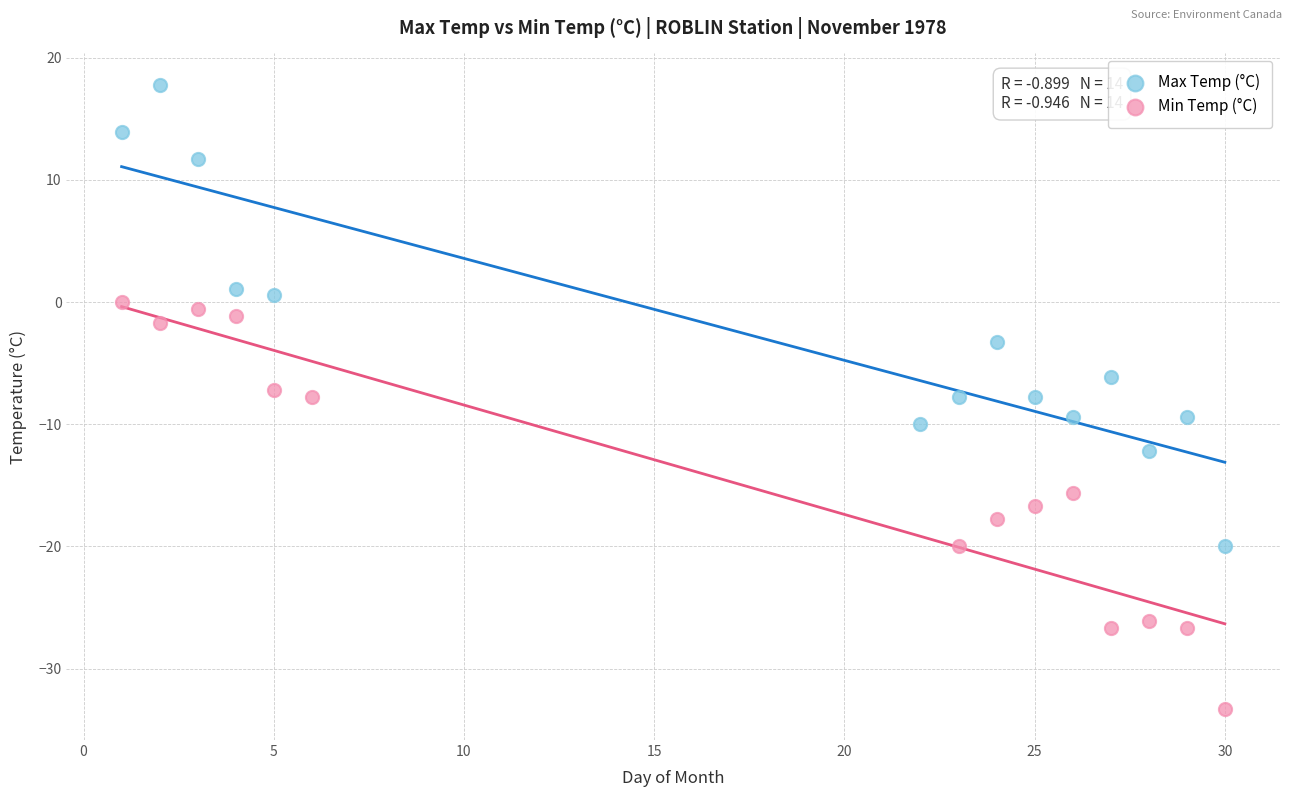

Which series reaches the maximum Y coordinate?

Max Temp (°C)